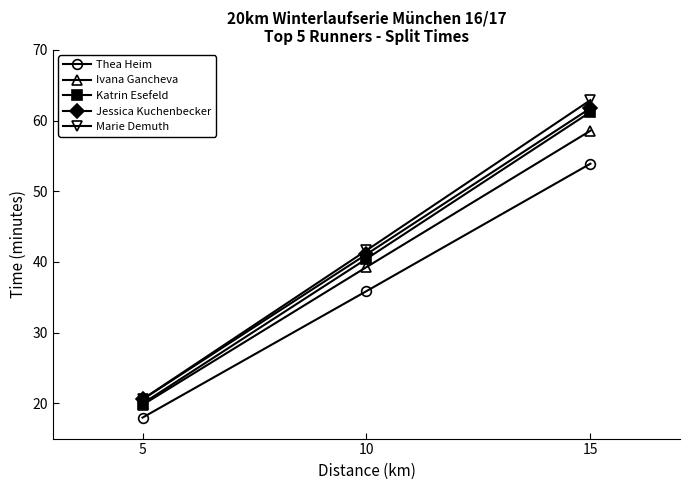

At how many categories does at least one series exceed 27?

2